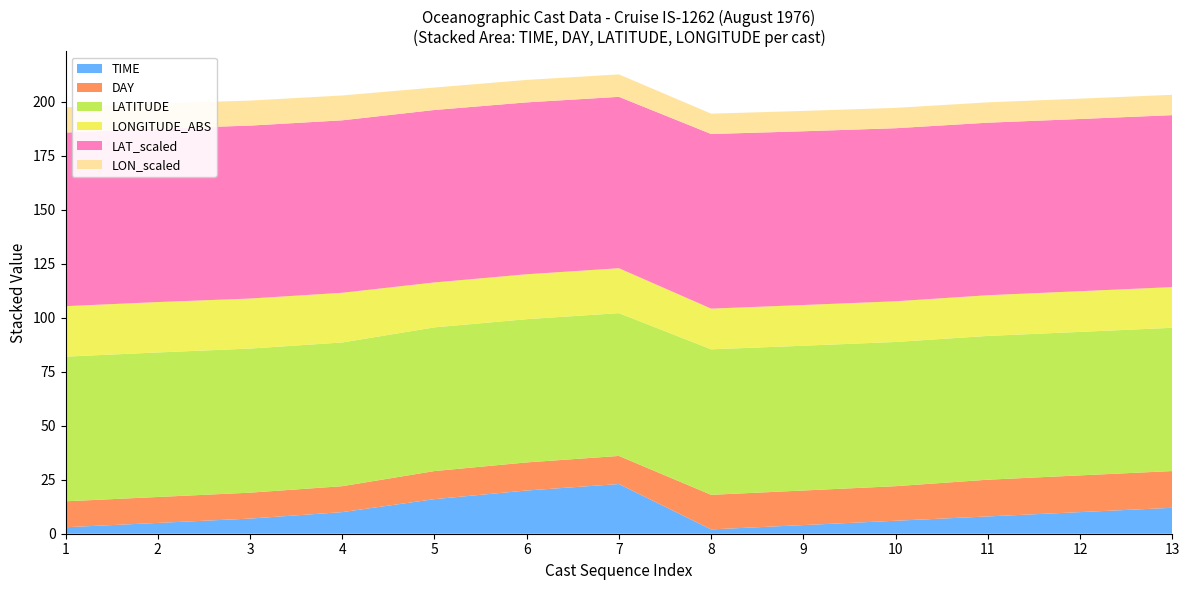

The TIME series shows 2.0 at 8. True or false?

True